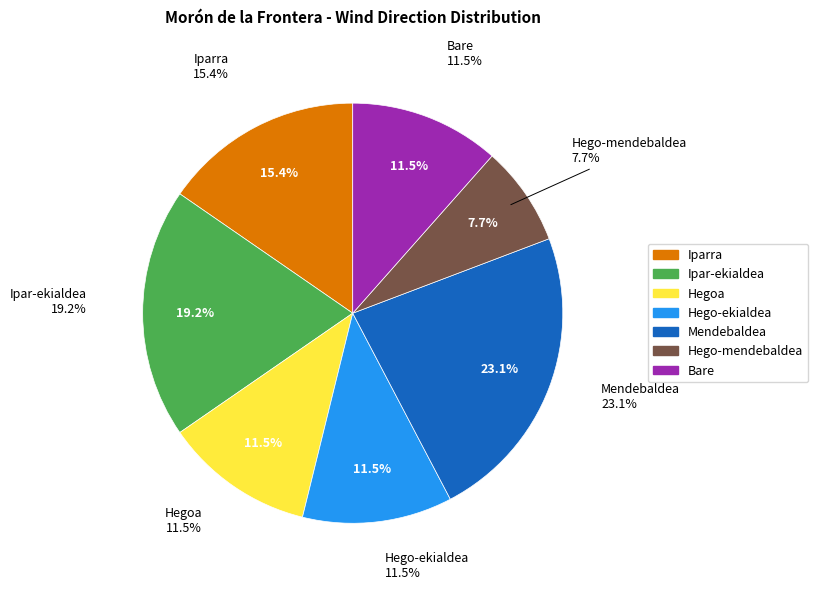

The Bare slice represents 12% of the pie. True or false?

True